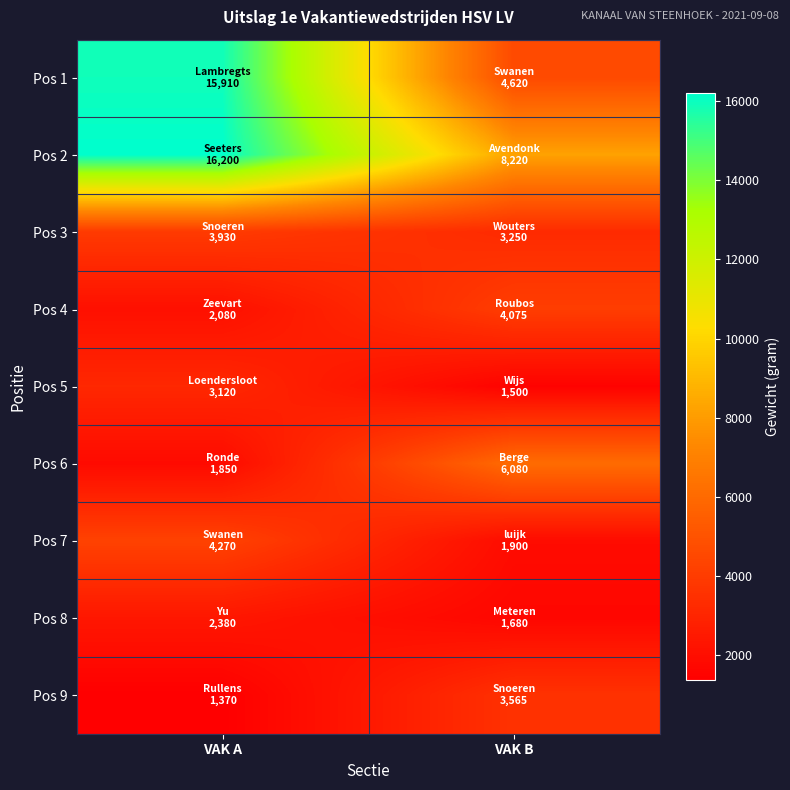

Reading left to right, extract all data points from this chart.

Pos 1: VAK A=15910	VAK B=4620
Pos 2: VAK A=16200	VAK B=8220
Pos 3: VAK A=3930	VAK B=3250
Pos 4: VAK A=2080	VAK B=4075
Pos 5: VAK A=3120	VAK B=1500
Pos 6: VAK A=1850	VAK B=6080
Pos 7: VAK A=4270	VAK B=1900
Pos 8: VAK A=2380	VAK B=1680
Pos 9: VAK A=1370	VAK B=3565